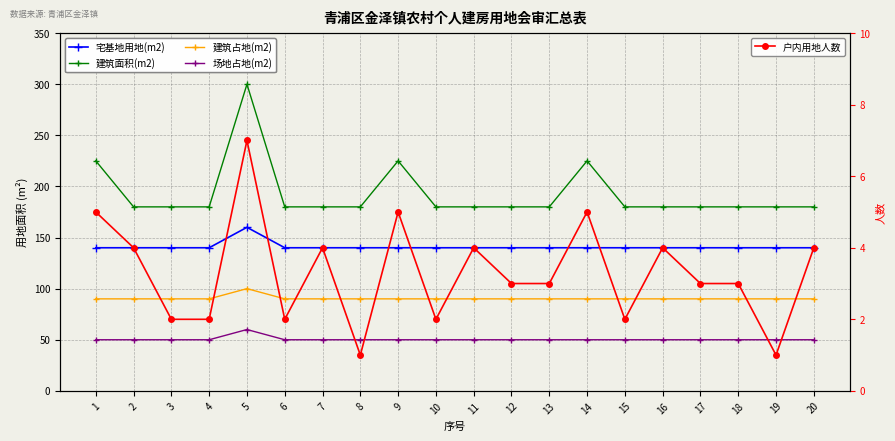

Where is the first local minimum for 户内用地人数?

6